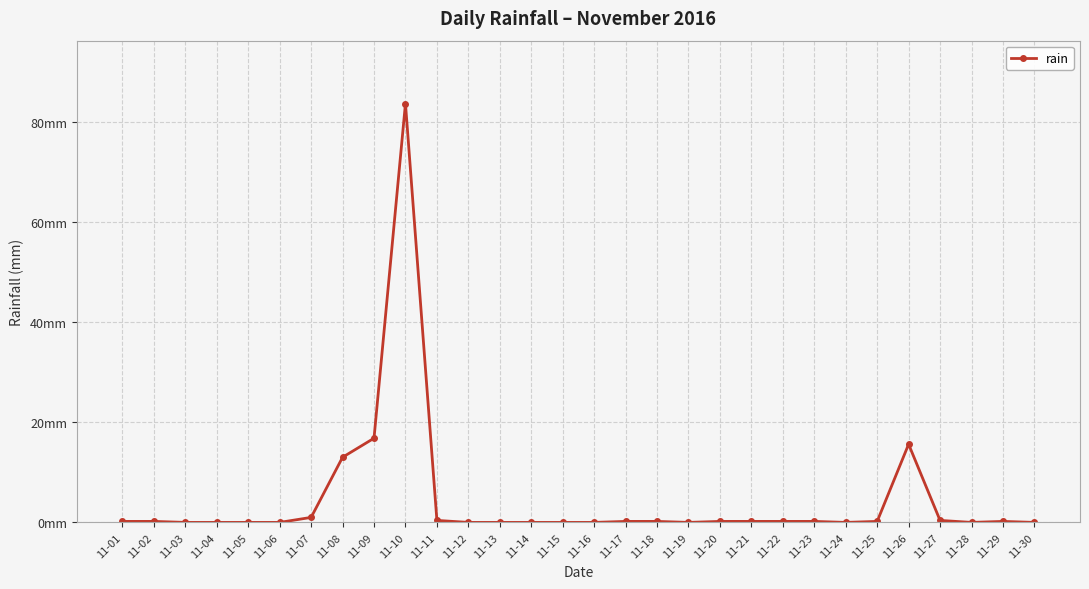

At which category does the chart reach its minimum across all series?

11-03